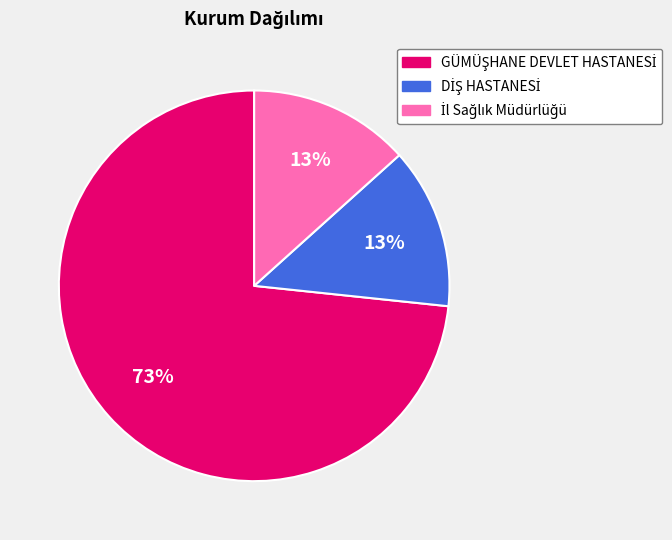

Is there any slice that represents more than half of the pie?

Yes